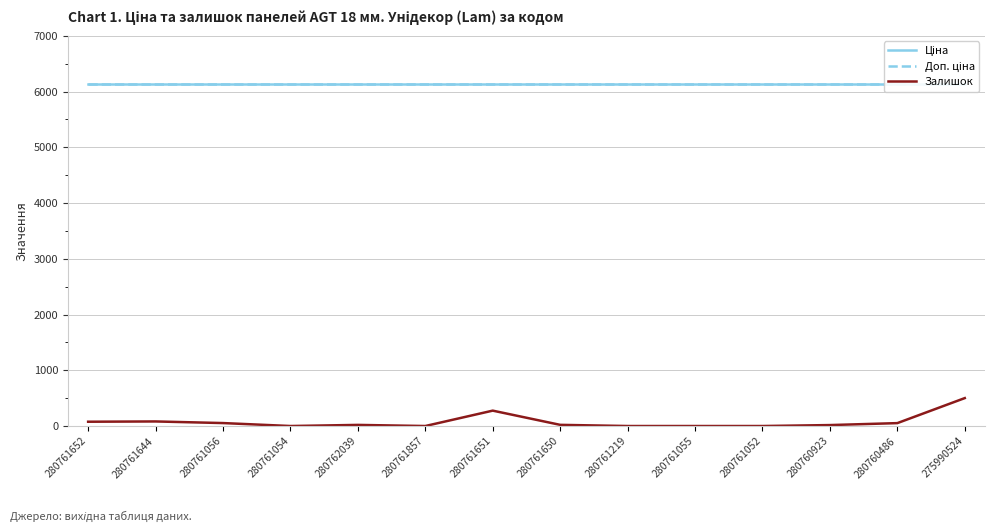

Rank the categories by Доп. ціна value from lowest to highest.

280761652, 280761644, 280761056, 280761054, 280762039, 280761857, 280761651, 280761650, 280761219, 280761055, 280761052, 280760923, 280760486, 275990524